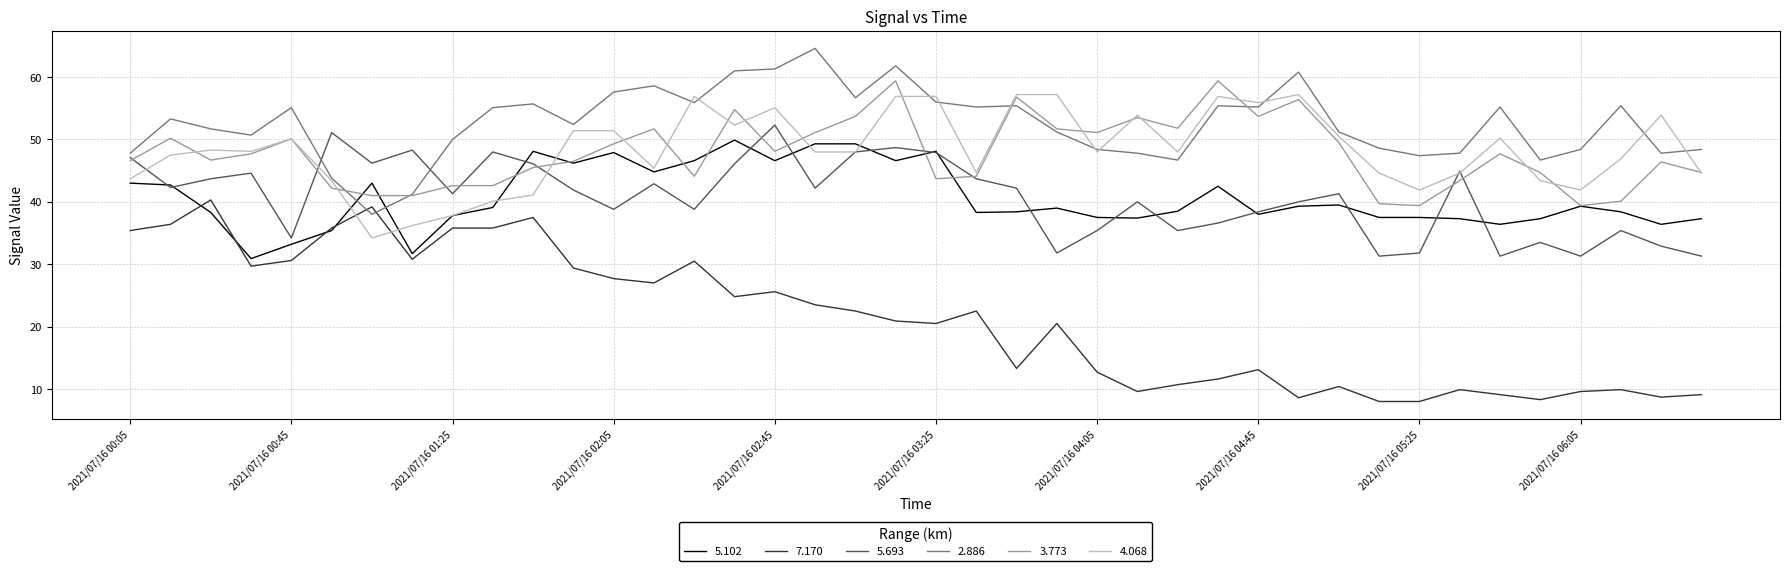

Which series has the largest range (max minus min)?

7.170